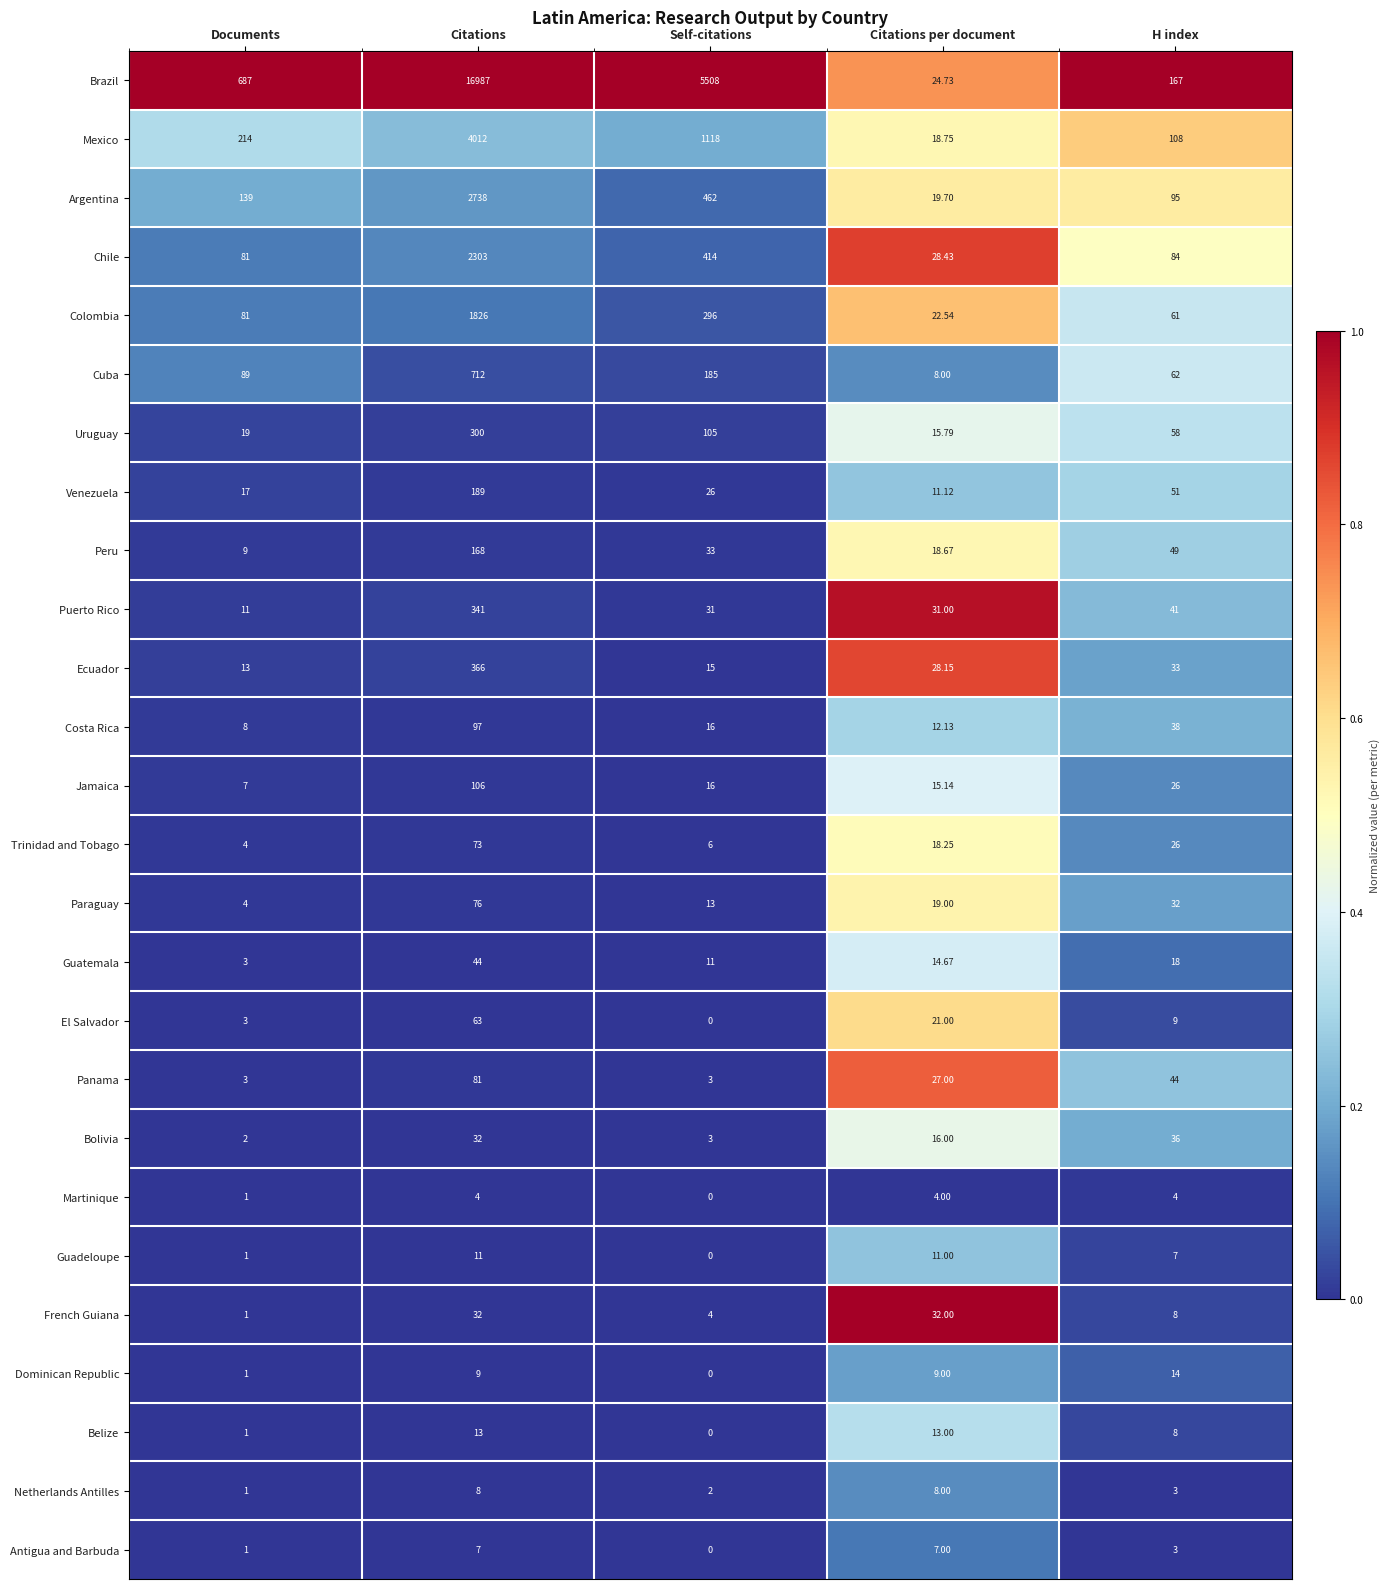

Which series has the largest total across all categories?

Brazil